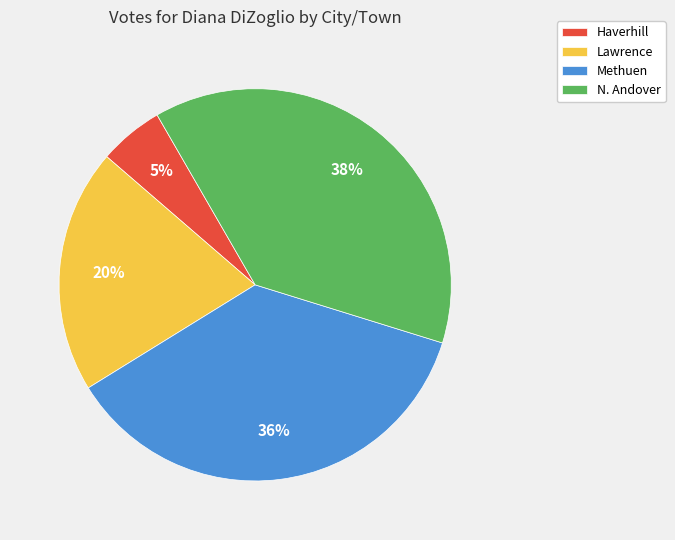

Is there any slice that represents more than half of the pie?

No